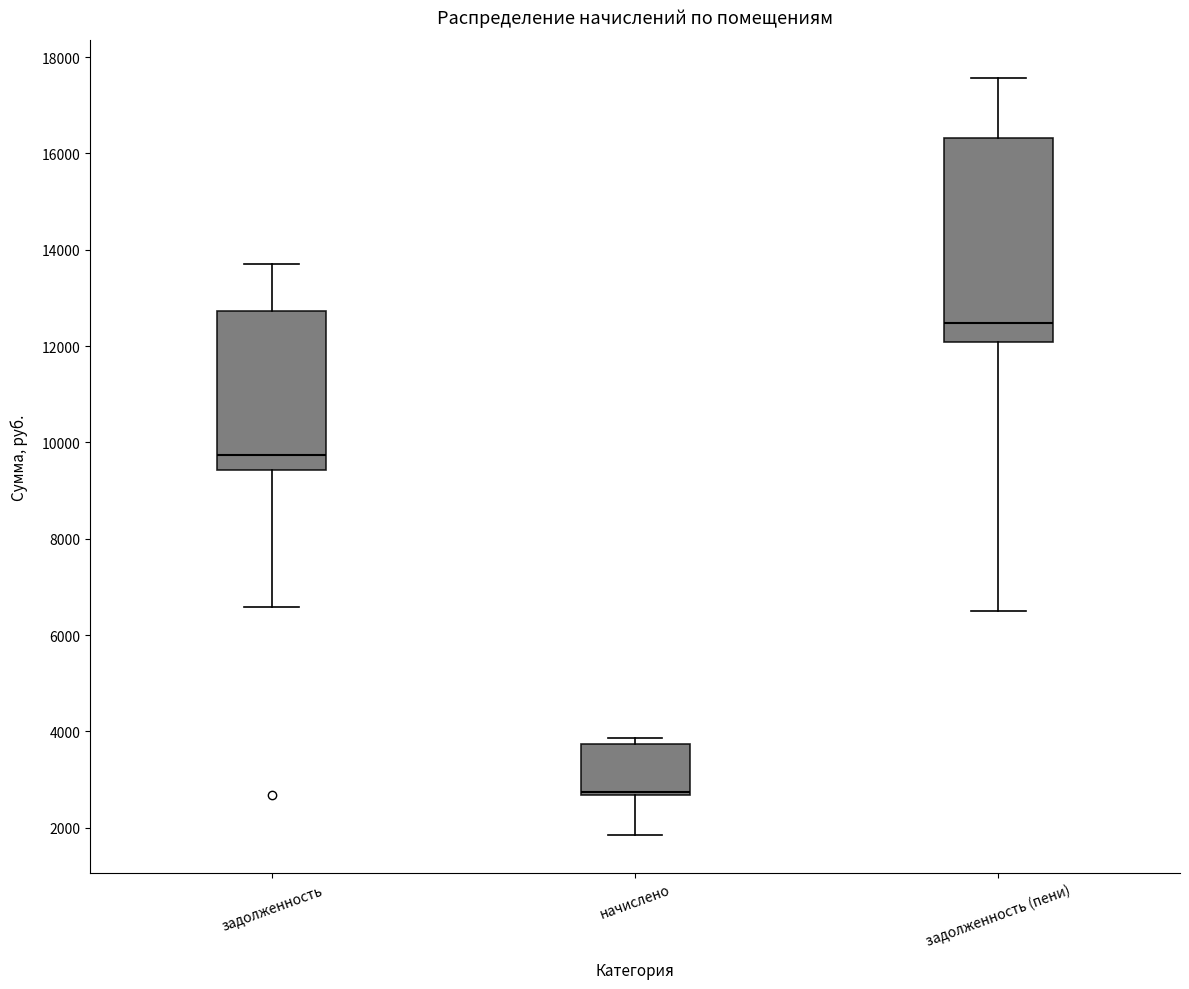

Which box is the tallest, from its lower edge to its upper edge?

задолженность (пени)